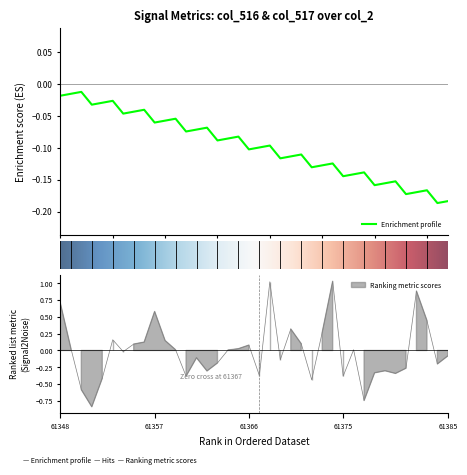

Which category has the highest value across all series?

26